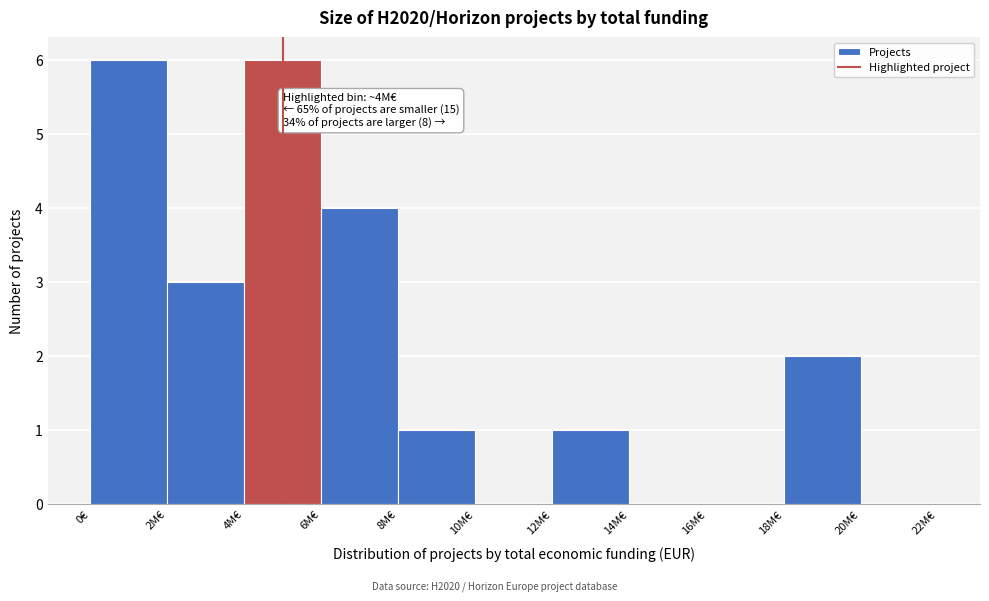

Reading left to right, what are all the values shown in this chart?

0€=6	2M€=3	4M€=6	6M€=4	8M€=1	10M€=0	12M€=1	14M€=0	16M€=0	18M€=2	20M€=0